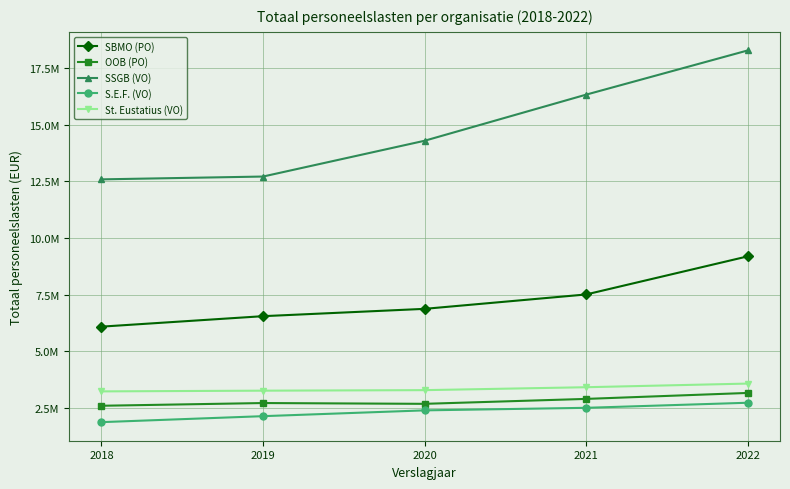

At which label does S.E.F. (VO) reach its minimum?

2018